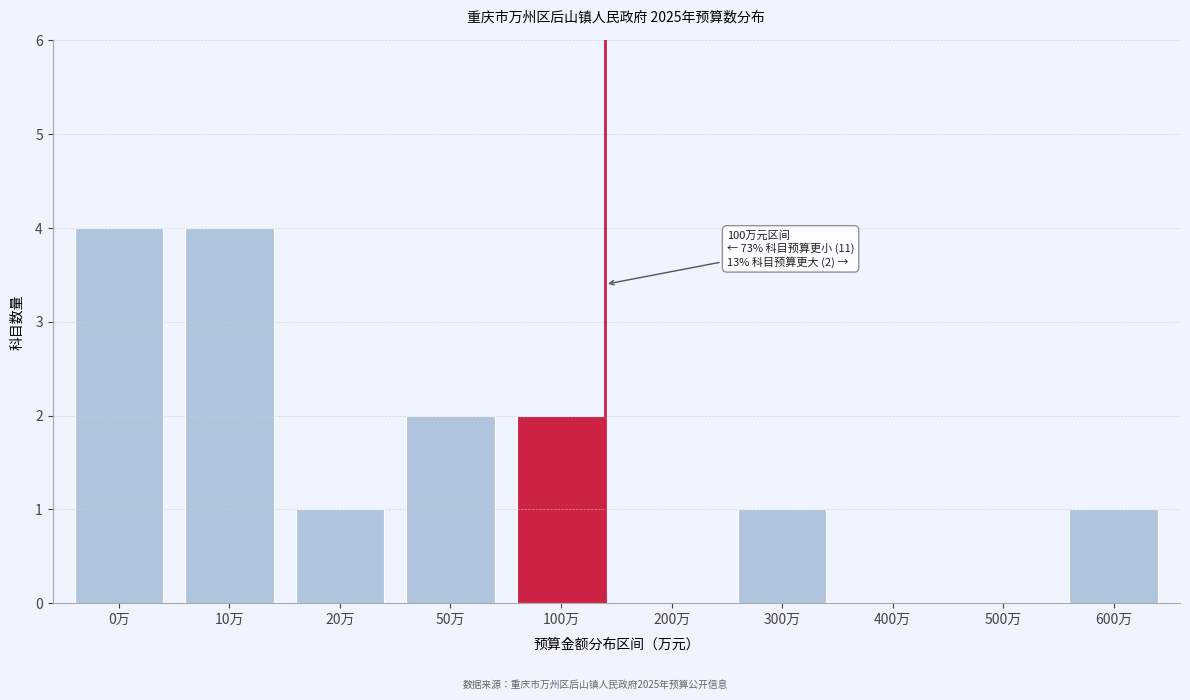

Reading left to right, extract all data points from this chart.

0万=4	10万=4	20万=1	50万=2	100万=2	200万=0	300万=1	400万=0	500万=0	600万=1